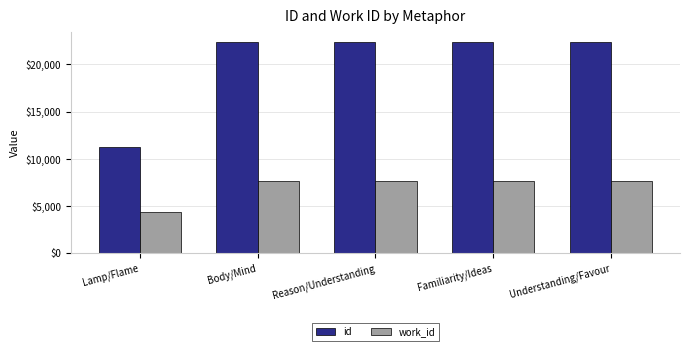

At how many categories does at least one series exceed 8768?

5